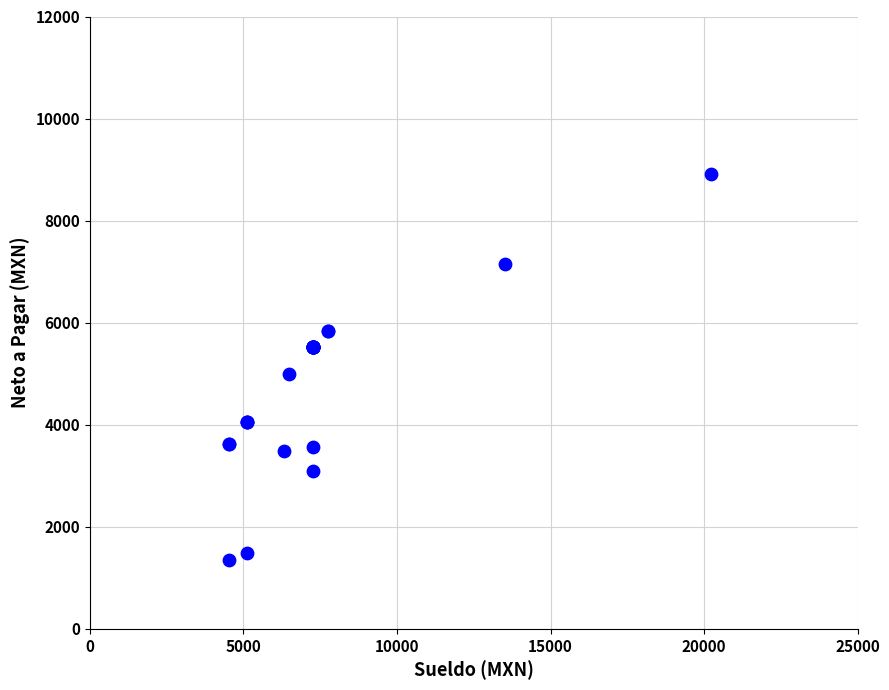

What Y value in the scatter plot is closest to 5139?

5000.4